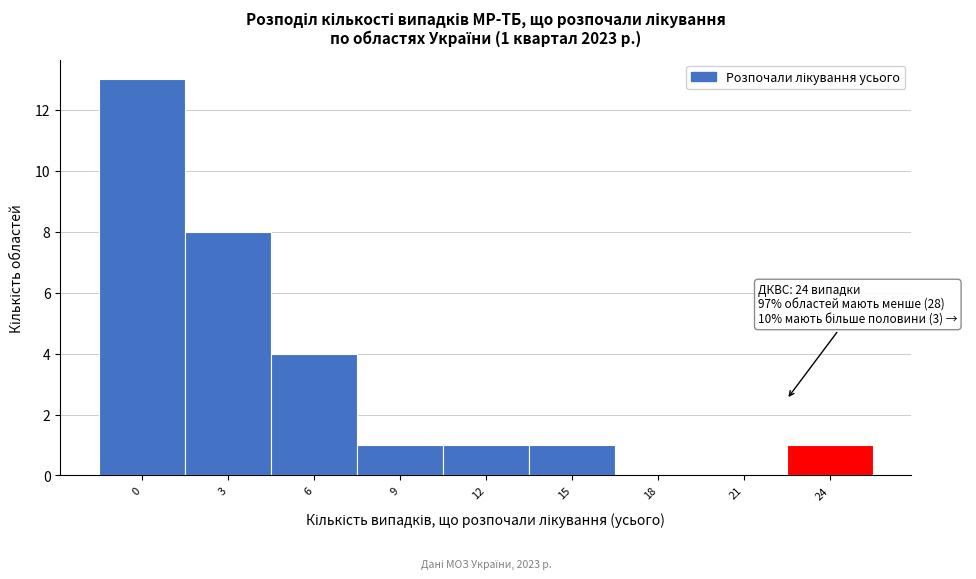

Reading left to right, extract all data points from this chart.

0=13	3=8	6=4	9=1	12=1	15=1	18=0	21=0	24=1